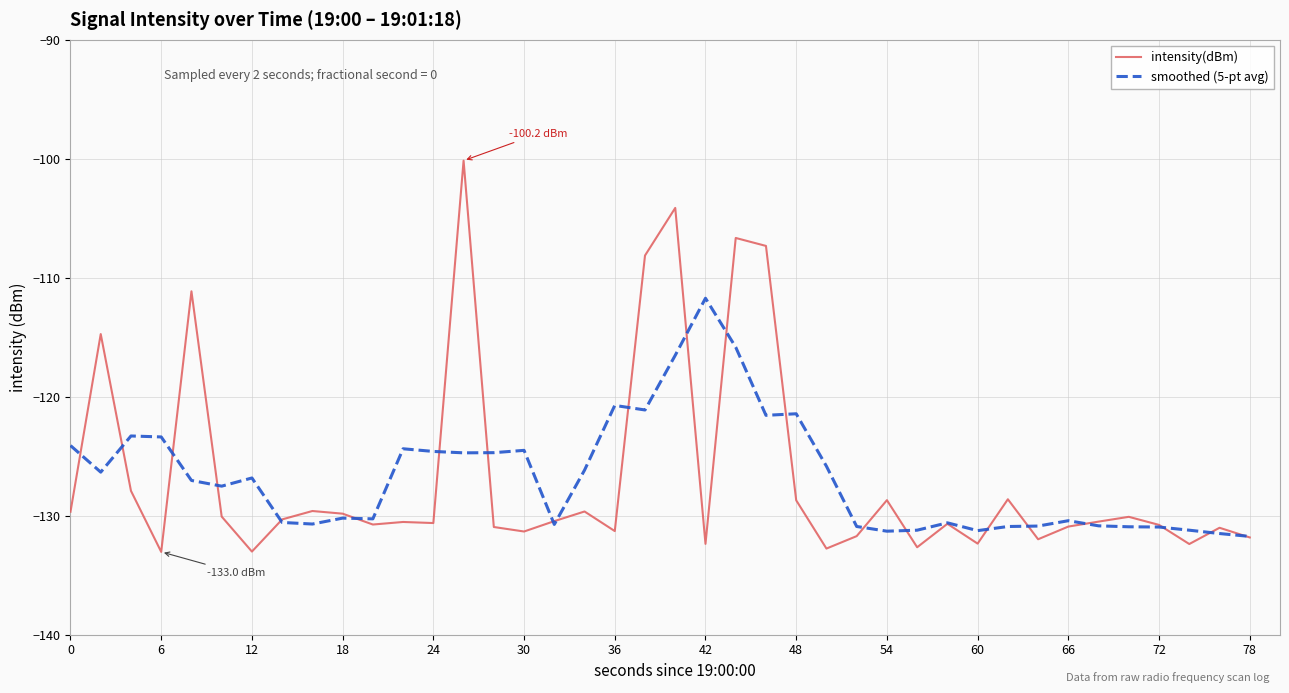

List the series in order of their peak value, lowest first.

smoothed (5-pt avg), intensity(dBm)